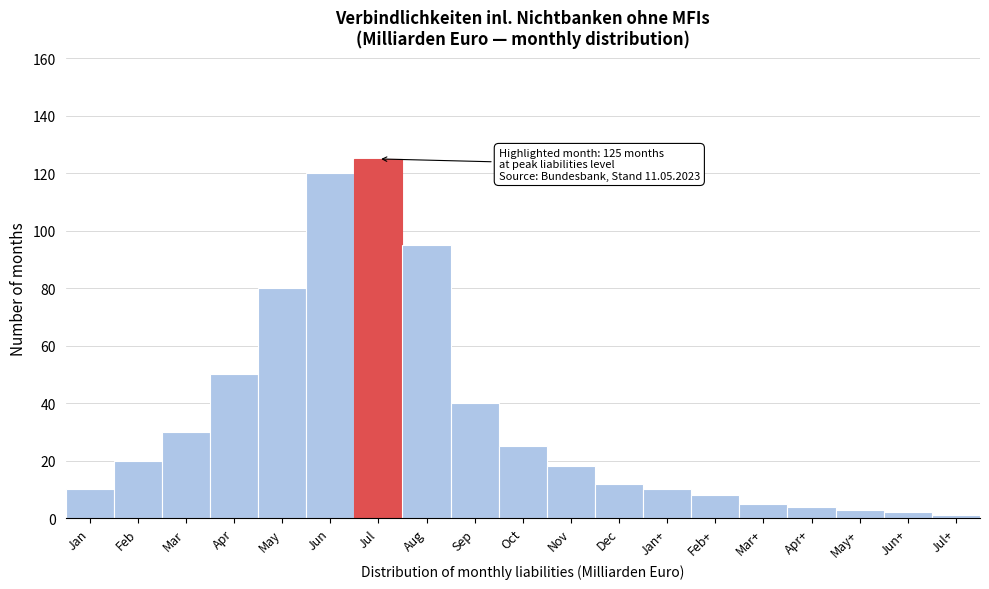

Reading left to right, what are all the values shown in this chart?

10	20	30	50	80	120	125	95	40	25	18	12	10	8	5	4	3	2	1